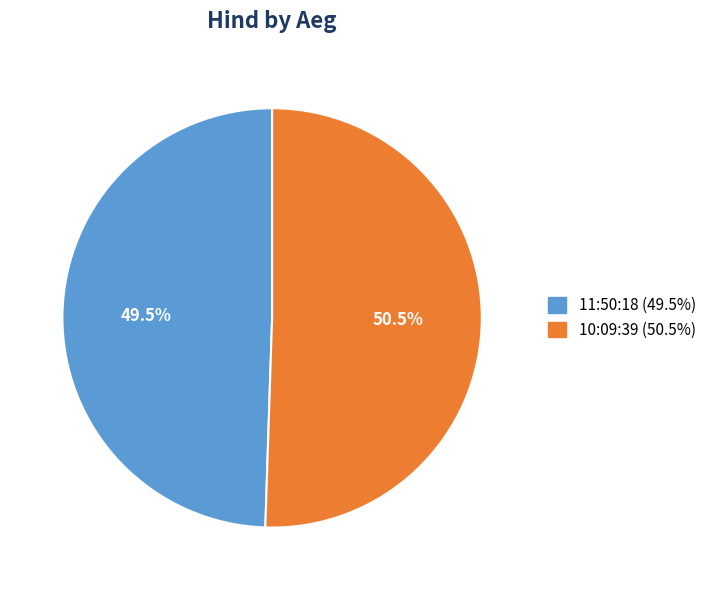

To the nearest percent, what is the difference between the 10:09:39 and 11:50:18 slice percentages?

1%